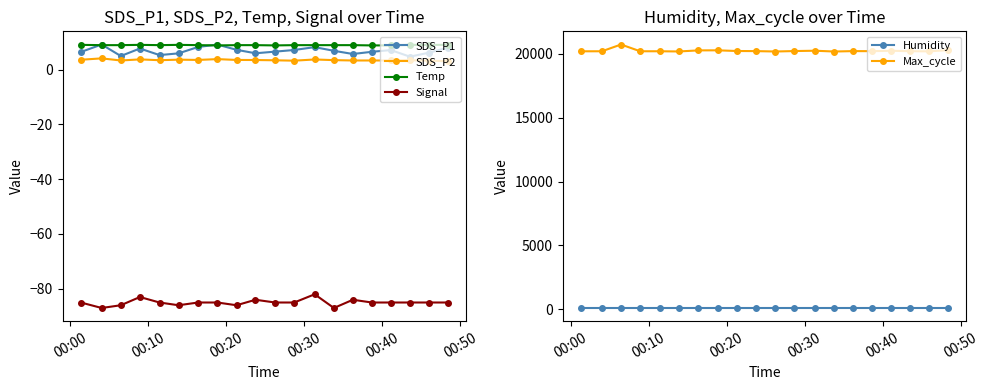

What is the value of the SDS_P2 point at the 4th from the left?

3.7